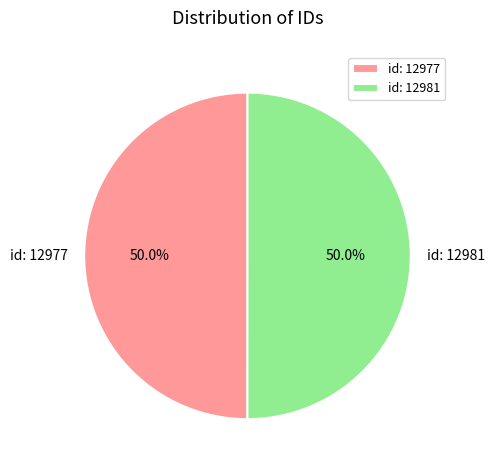

What portion of the pie excludes id: 12977?

50.0%